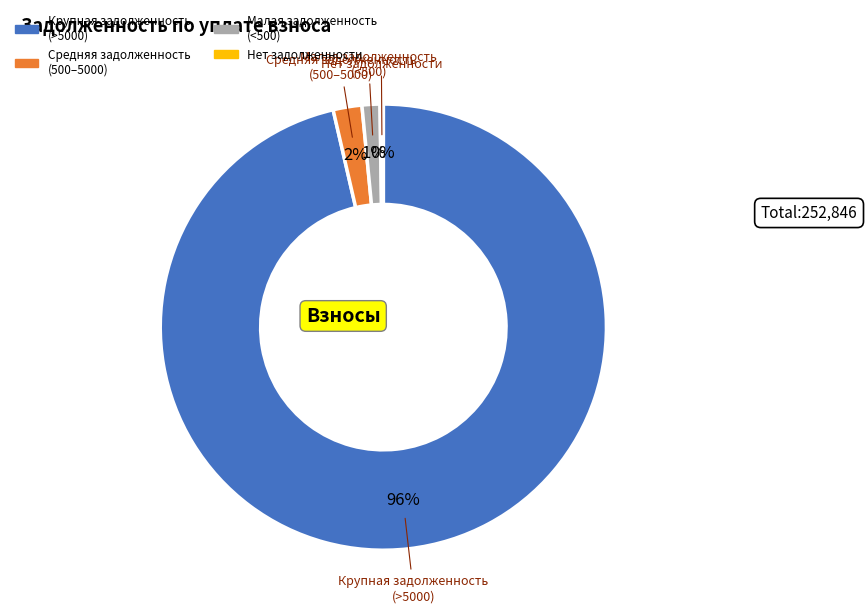

To the nearest percent, what is the average slice percentage?

25%